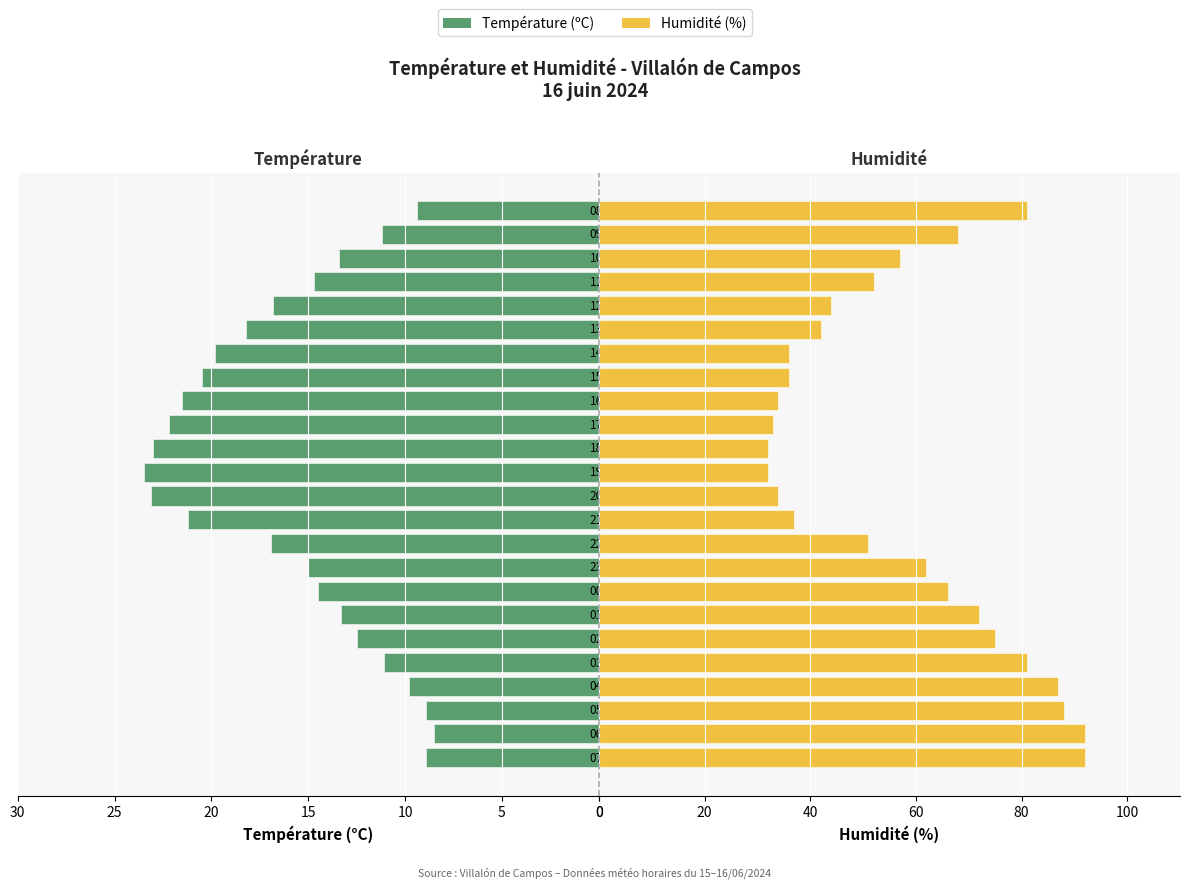

What is the label of the 11th bar from the right?

18:00